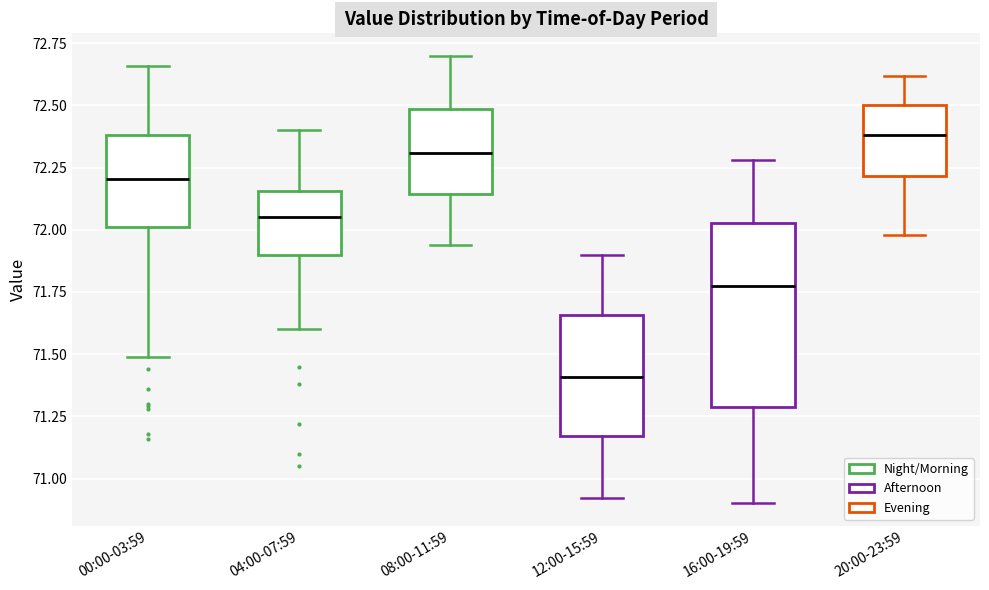

Reading left to right, transcribe this box plot: for each box, give where its median line is, the range the box spans, and where its two whiskers end, as read against the y-axis. The values are not printed on the chart, so give them approximately, as read against the axis.

00:00-03:59: median 72.20, box 72.00 to 72.40, whiskers 71.50 to 72.65
04:00-07:59: median 72.05, box 71.90 to 72.15, whiskers 71.60 to 72.40
08:00-11:59: median 72.30, box 72.15 to 72.50, whiskers 71.95 to 72.70
12:00-15:59: median 71.40, box 71.15 to 71.65, whiskers 70.90 to 71.90
16:00-19:59: median 71.80, box 71.30 to 72.05, whiskers 70.90 to 72.30
20:00-23:59: median 72.40, box 72.20 to 72.50, whiskers 72.00 to 72.60